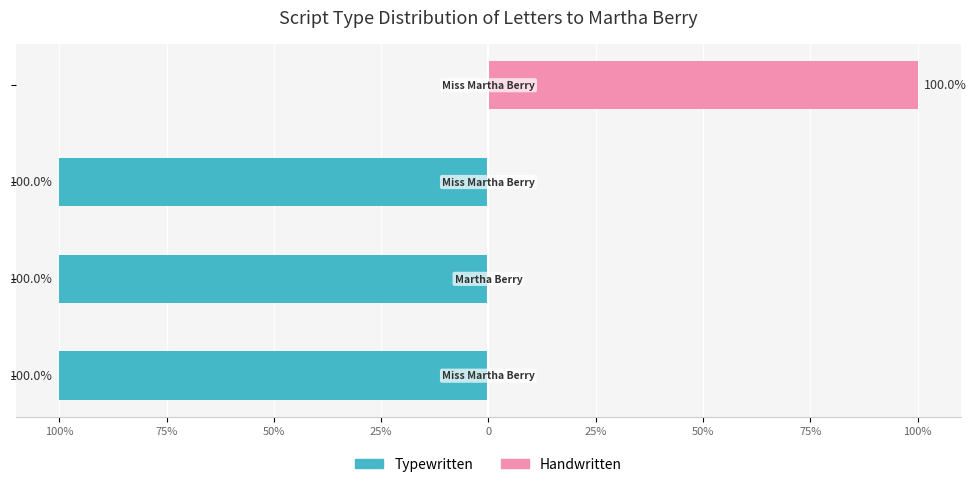

Is it true that Handwritten equals 0 at 100%?

True